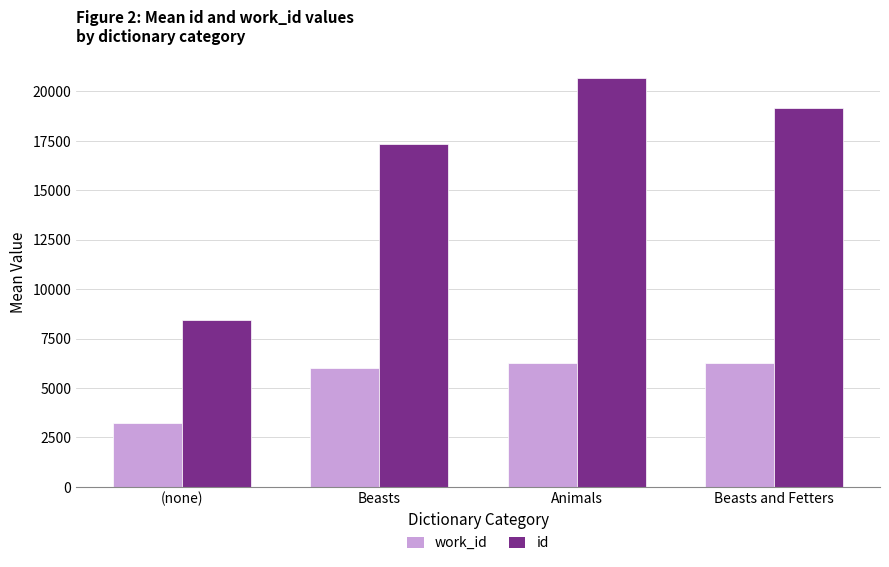

At which category is the sum across all series the highest?

Animals